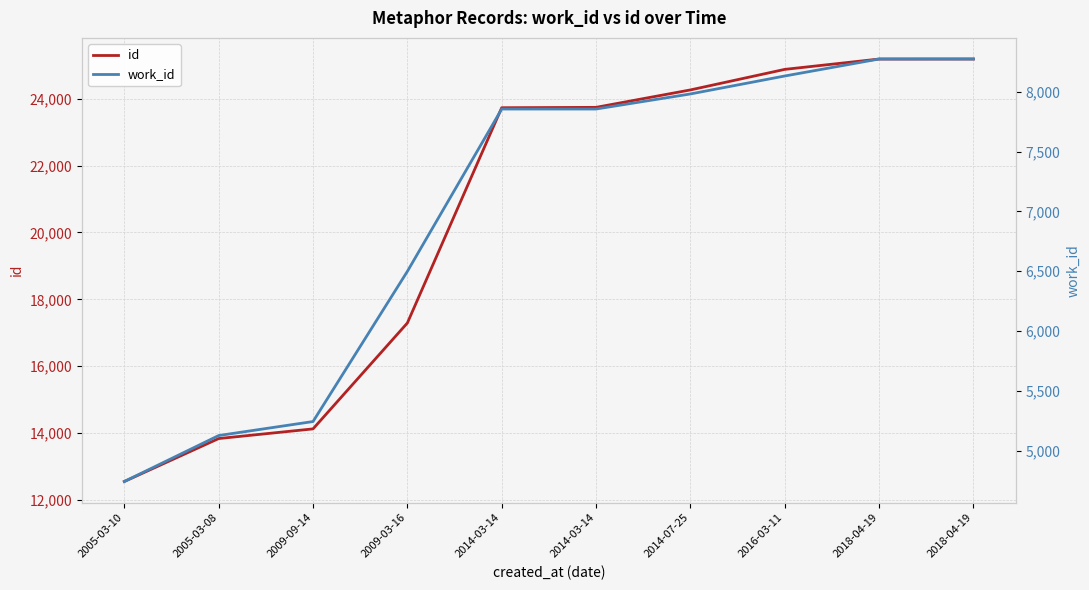

Where does the work_id series first go above 7856?

2014-07-25